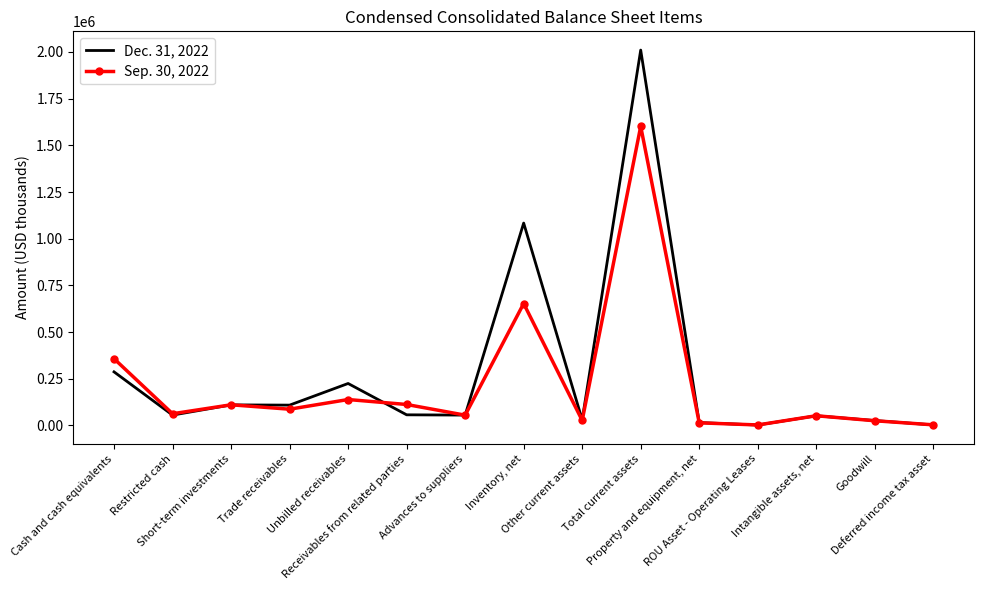

What is the average value of the Sep. 30, 2022 series?

219920